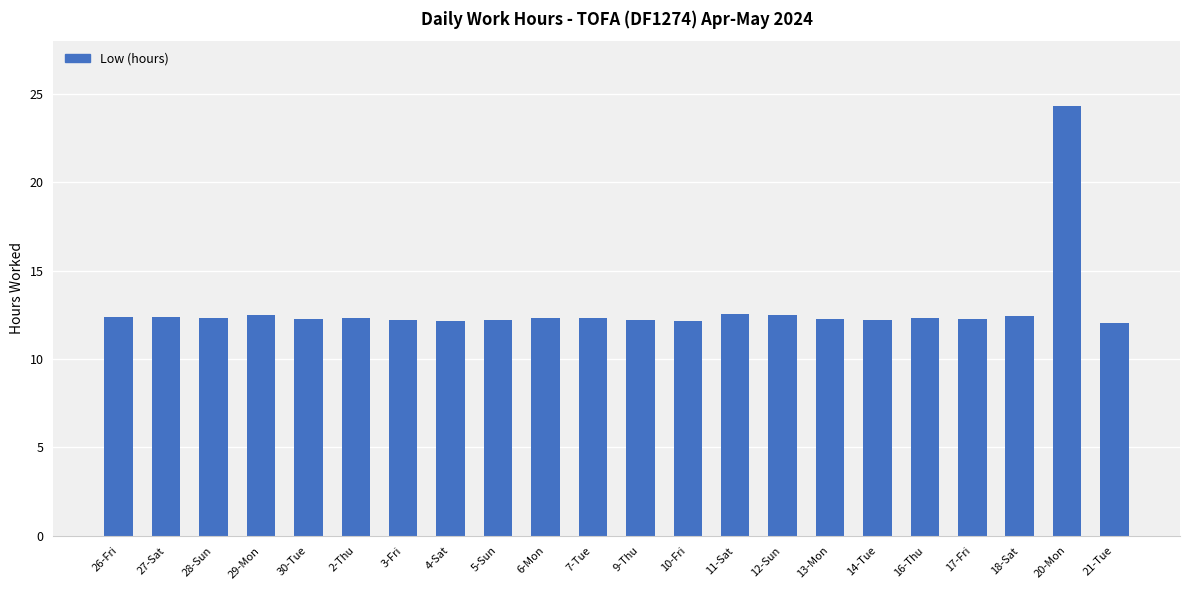

What is the maximum value shown in the chart?

24.3